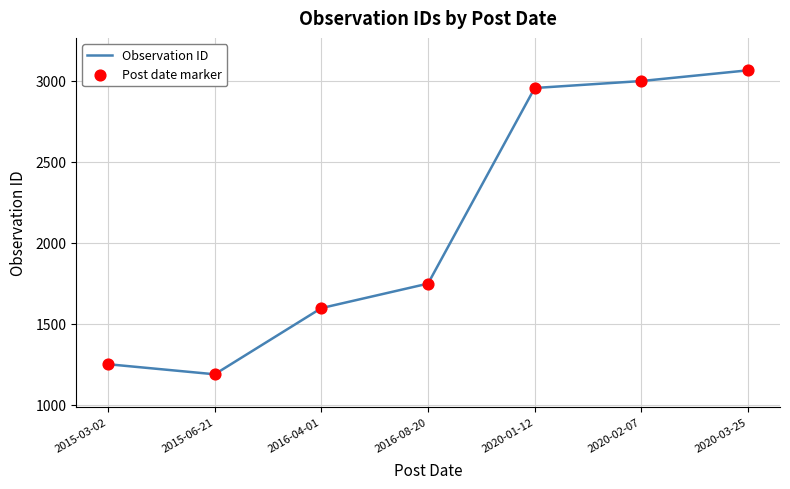

Is it true that the value at 2015-03-02 is 679?

False